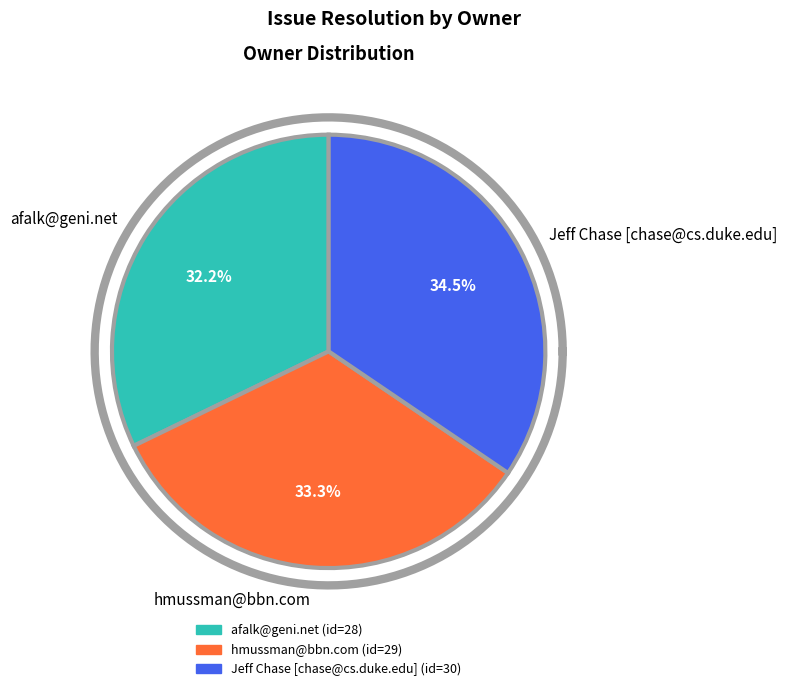

What is the smallest slice in the pie chart?

afalk@geni.net